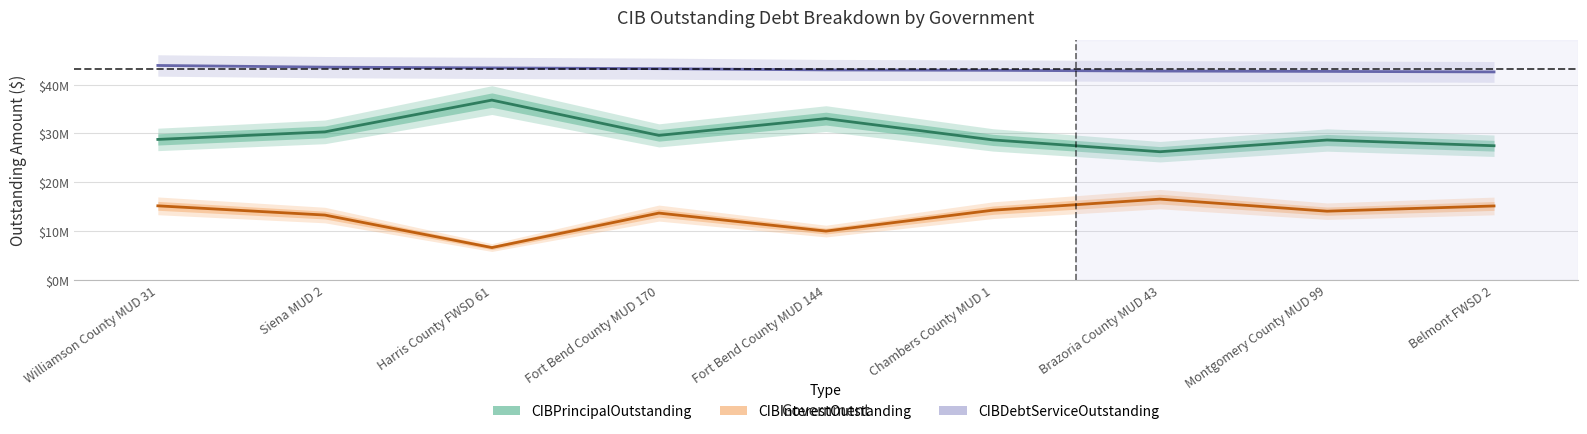

What is the total value across all series at Harris County FWSD 61?

86868605.0